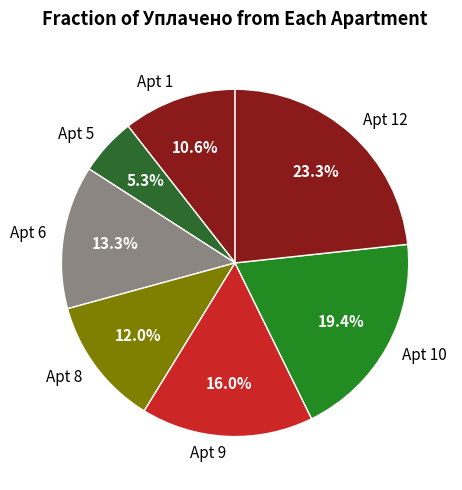

To the nearest percent, what is the average slice percentage?

14%